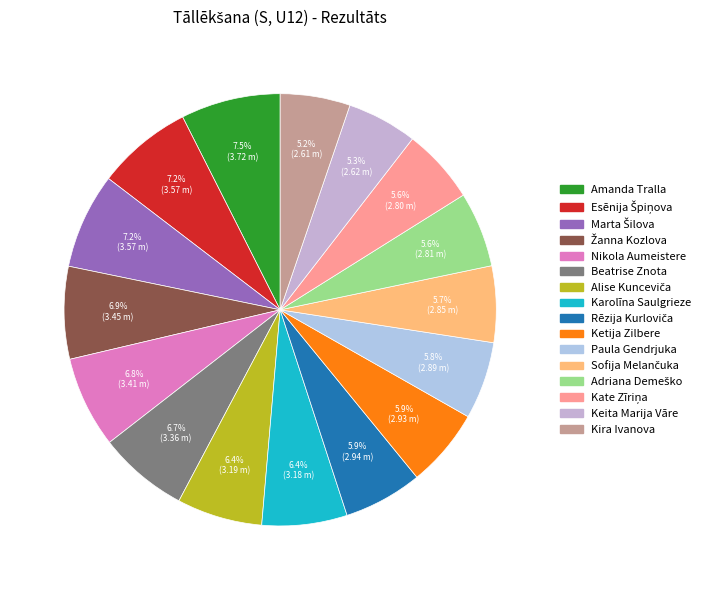

Is the sum of Žanna Kozlova and Kira Ivanova greater than half?

No